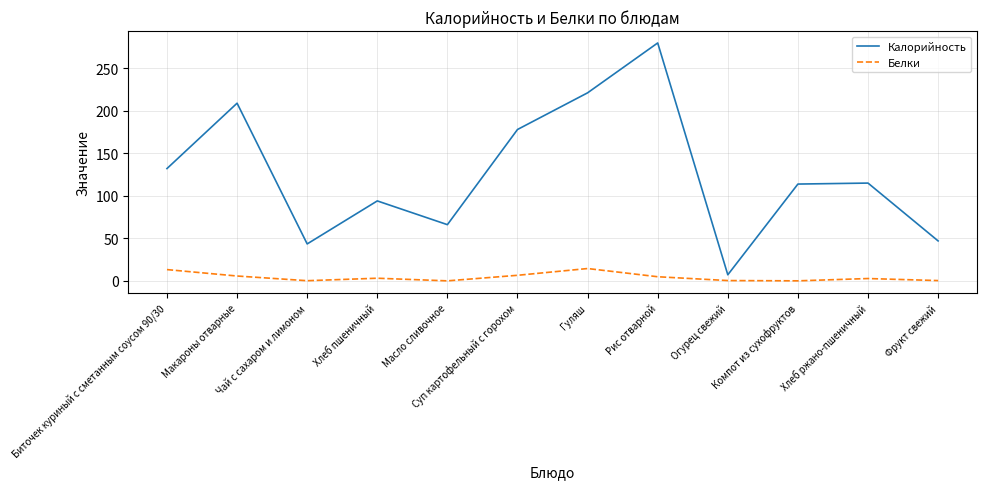

What is the difference between the maximum and minimum values in the Калорийность series?

272.4